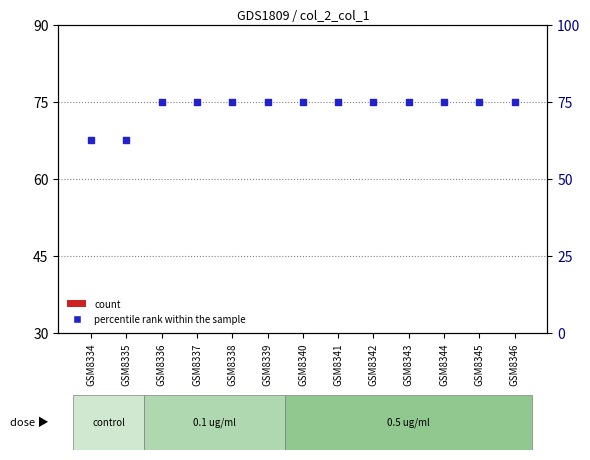

Which series reaches the minimum Y coordinate?

count